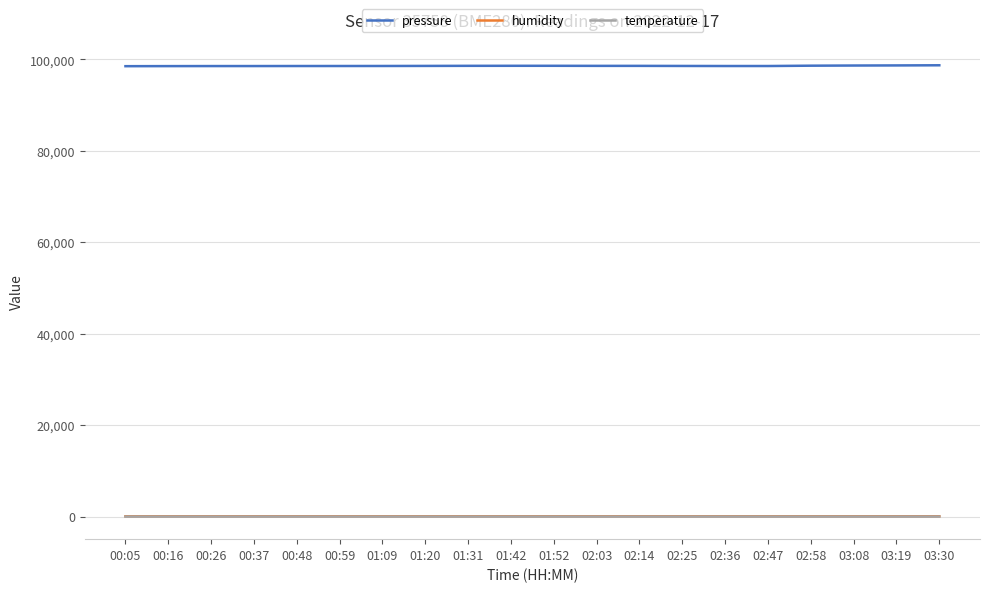

Which series has the largest total across all categories?

pressure